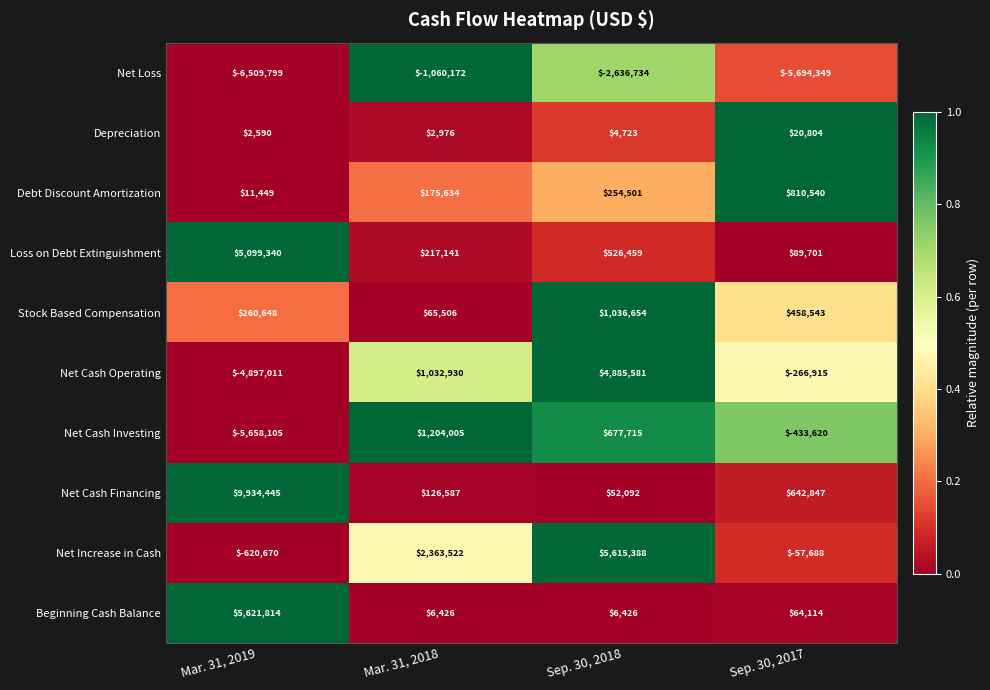

Which series has the widest spread of values?

Net Cash Financing